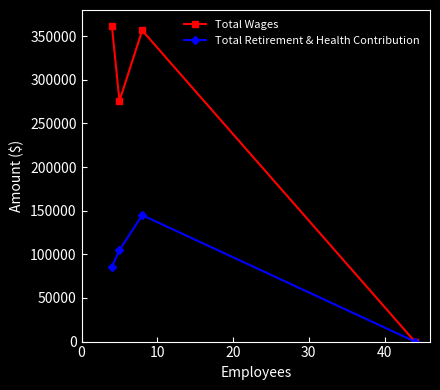

Rank the series by their maximum value, from highest to lowest.

Total Wages, Total Retirement & Health Contribution